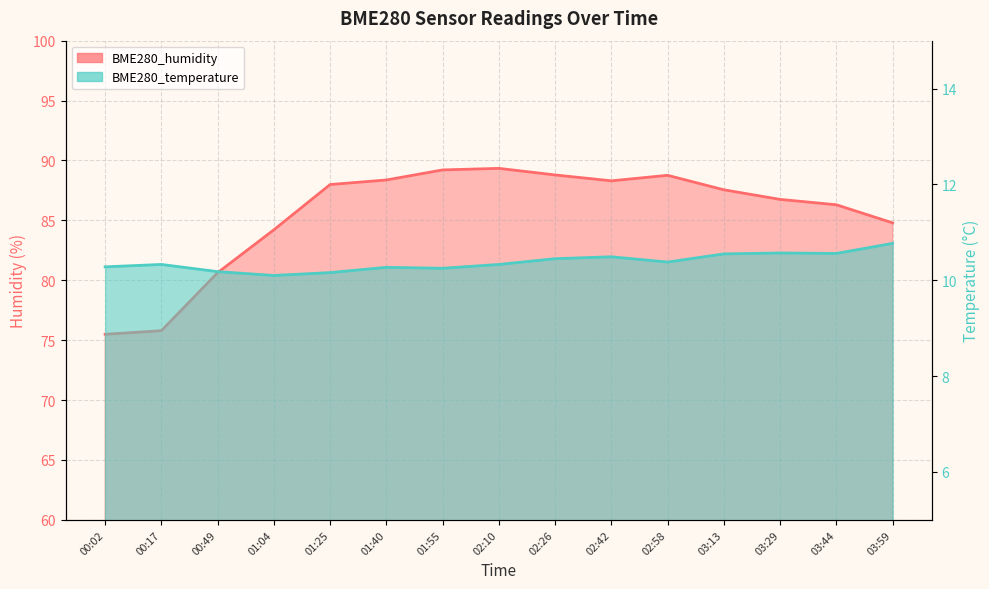

True or false: BME280_temperature has a value of 10.1 at 01:04.

True